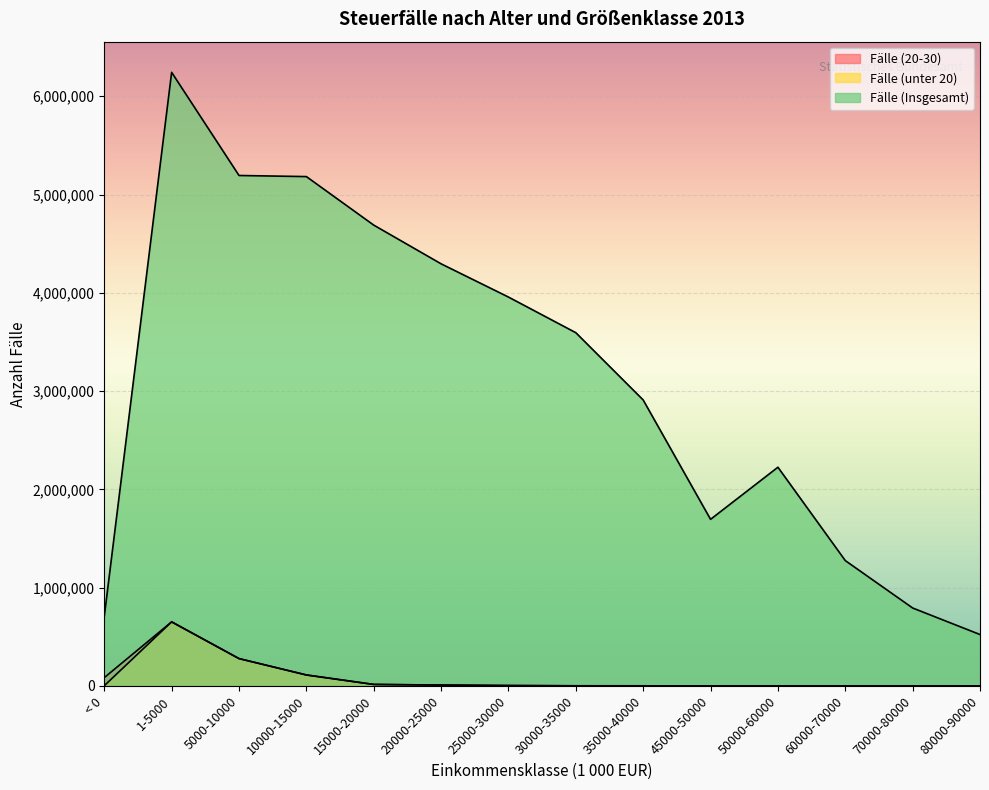

What is the sum of all Fälle (20-30) values?

1157893